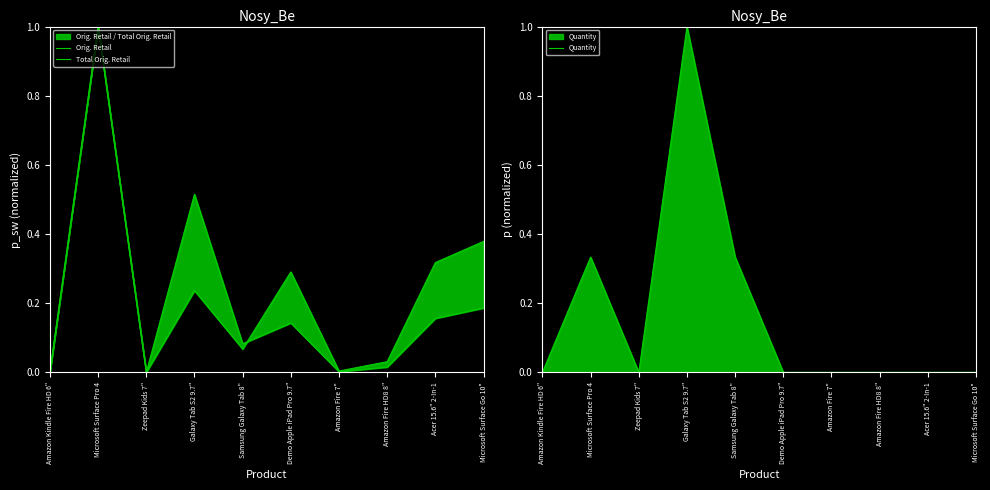

The value of Orig. Retail at Microsoft Surface Go 10" is 0.2. True or false?

False